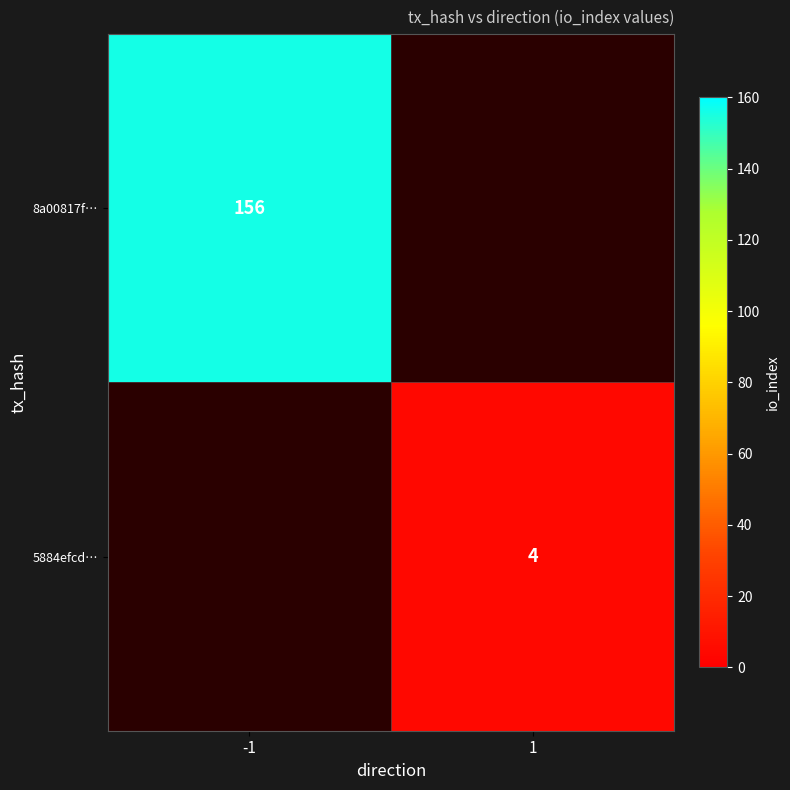

The value of 8a00817f… at -1 is 156. True or false?

True